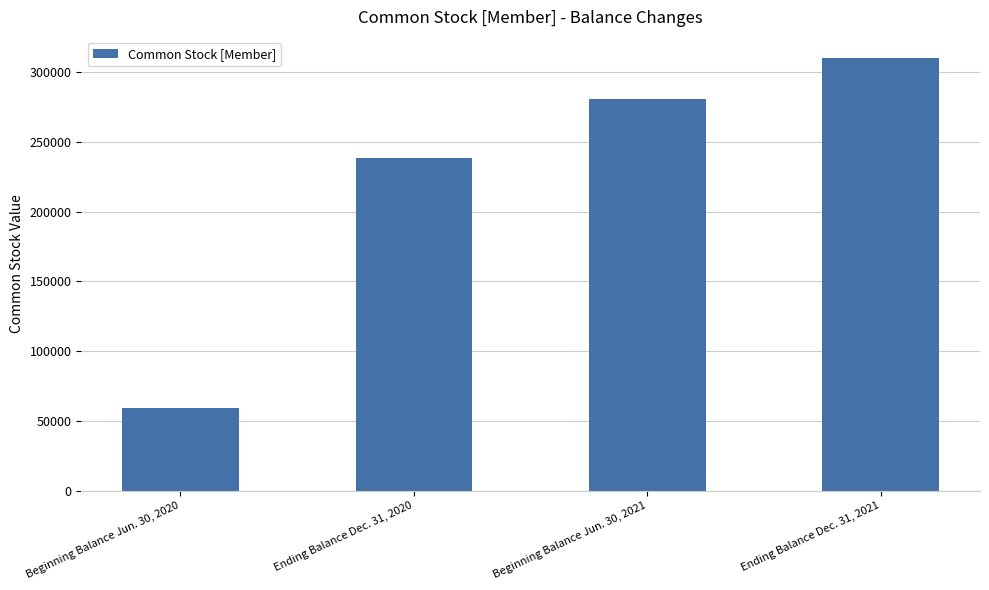

What is the change in value from Beginning Balance Jun. 30, 2021 to Ending Balance Dec. 31, 2021?

+29000